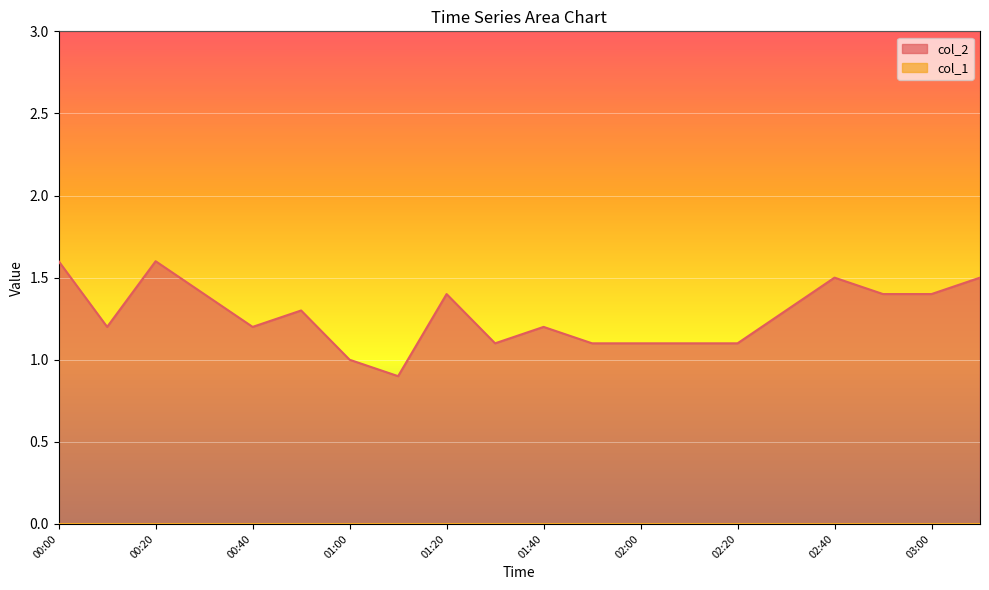

How many categories are shown in the chart?

20